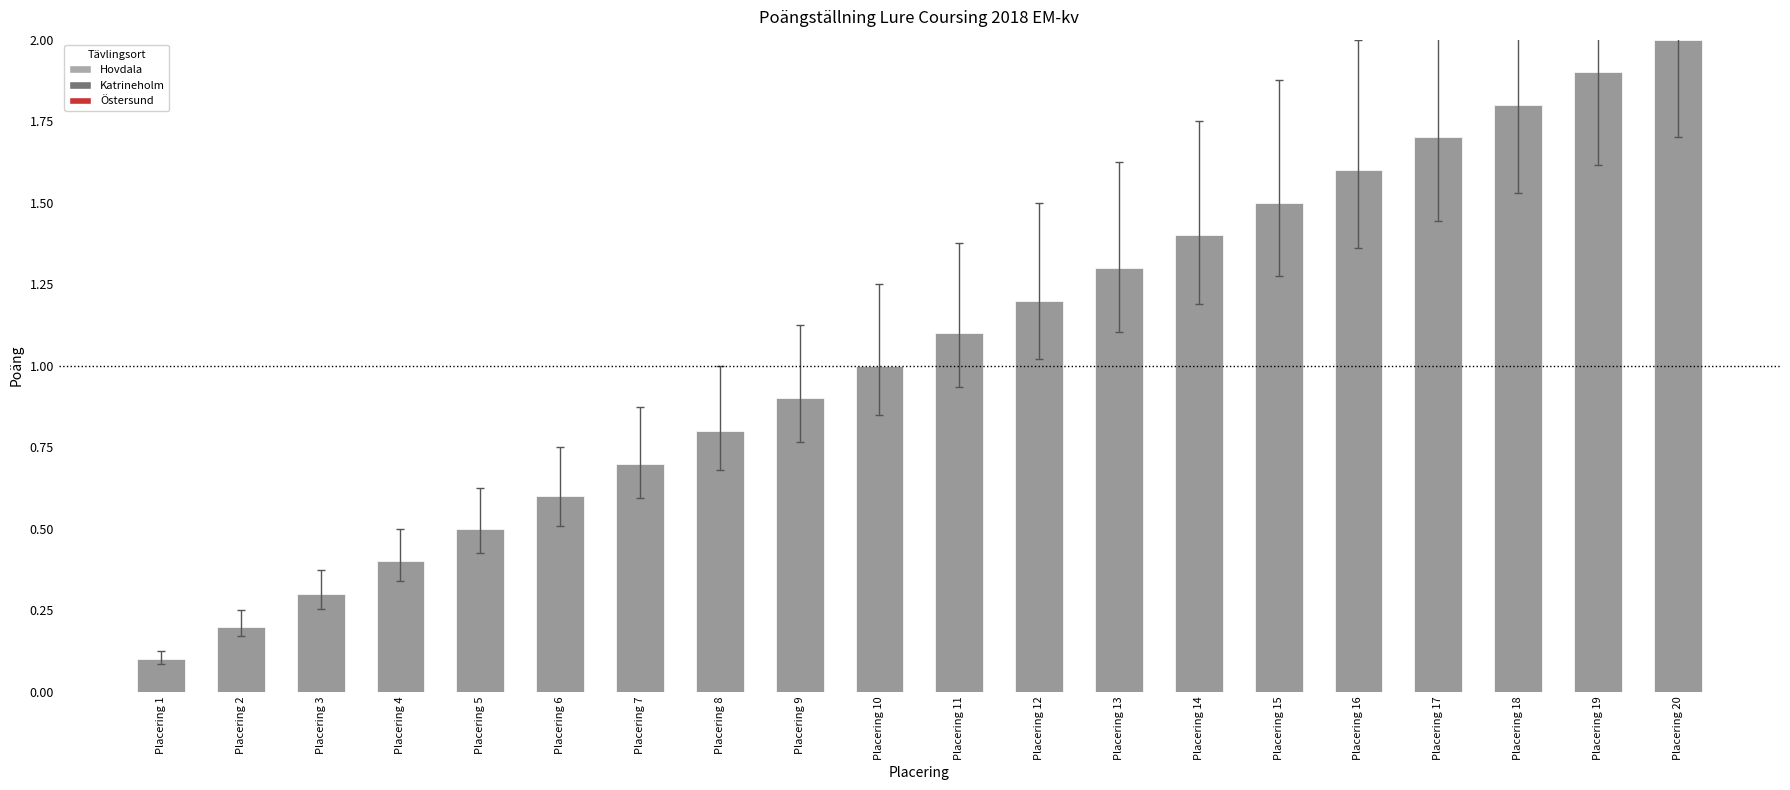

What is the change in value from Placering 12 to Placering 15?

+0.3